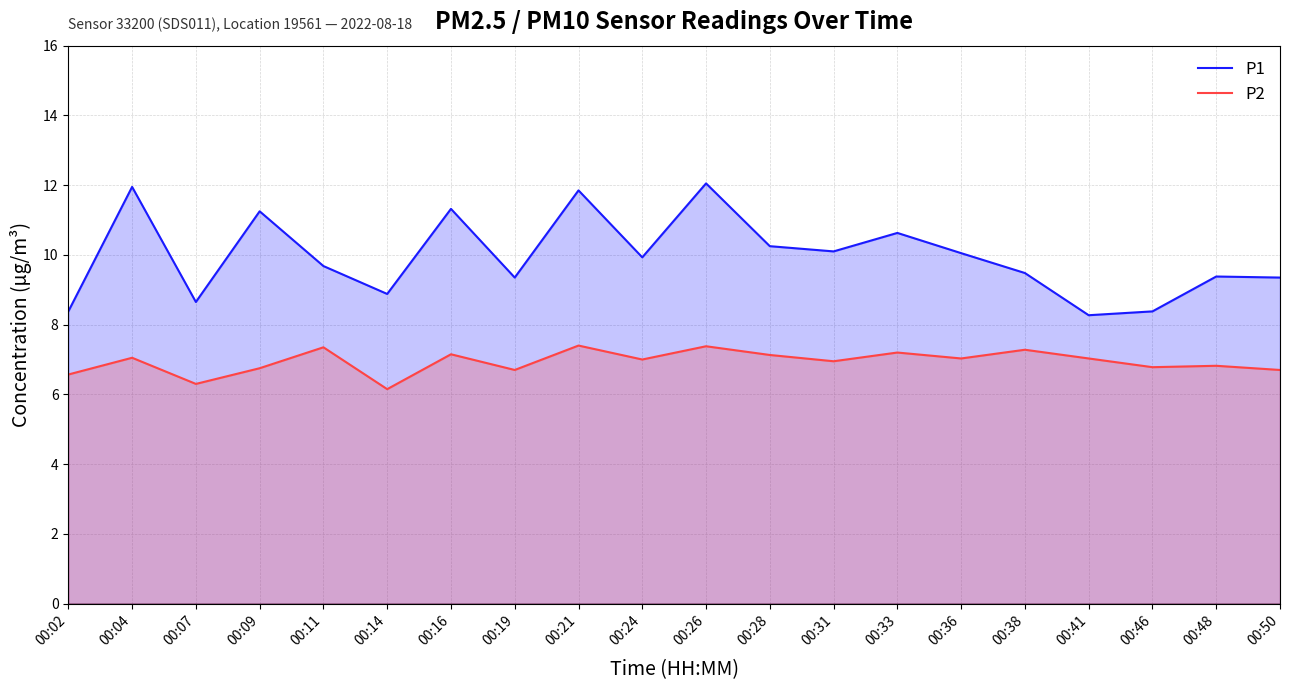

Reading right to left, extract all data points from this chart.

P1: 9.3	9.4	8.4	8.3	9.5	10.1	10.6	10.1	10.2	12.1	9.9	11.8	9.3	11.3	8.9	9.7	11.2	8.7	11.9	8.4
P2: 6.7	6.8	6.8	7.0	7.3	7.0	7.2	7.0	7.1	7.4	7.0	7.4	6.7	7.2	6.2	7.3	6.8	6.3	7.0	6.6